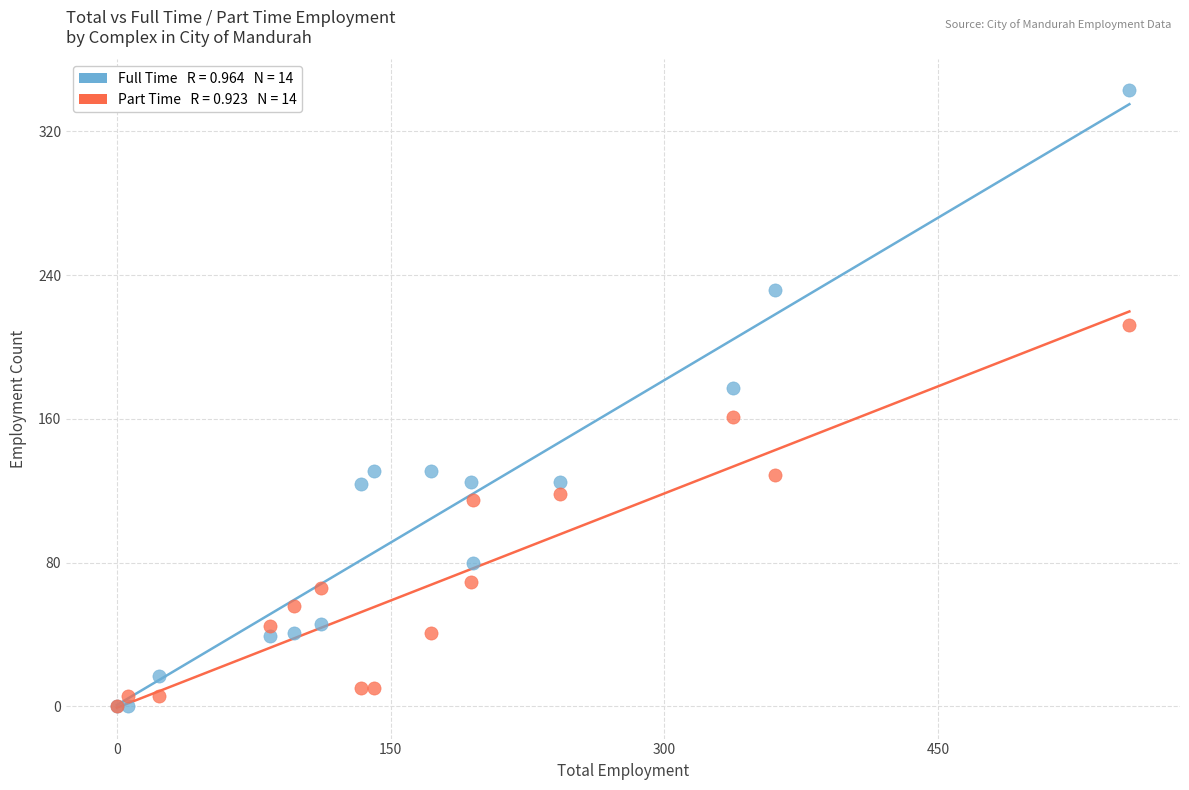

Across all series, what Y value is closest to 171?

177